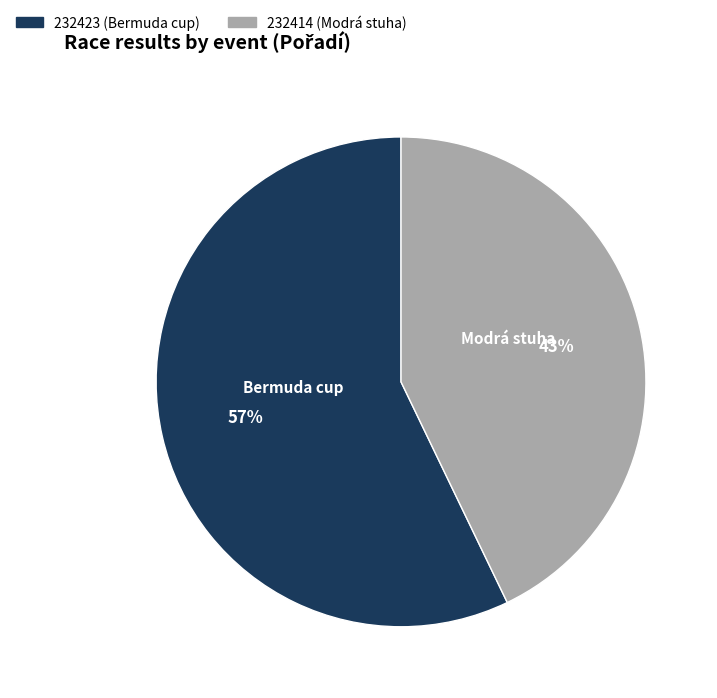

To the nearest percent, what percentage of the pie is 232414 (Modrá stuha)?

43%